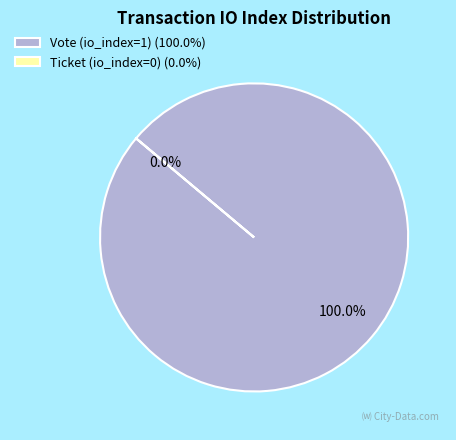

True or false: Ticket (io_index=0) accounts for 0% of the total.

True